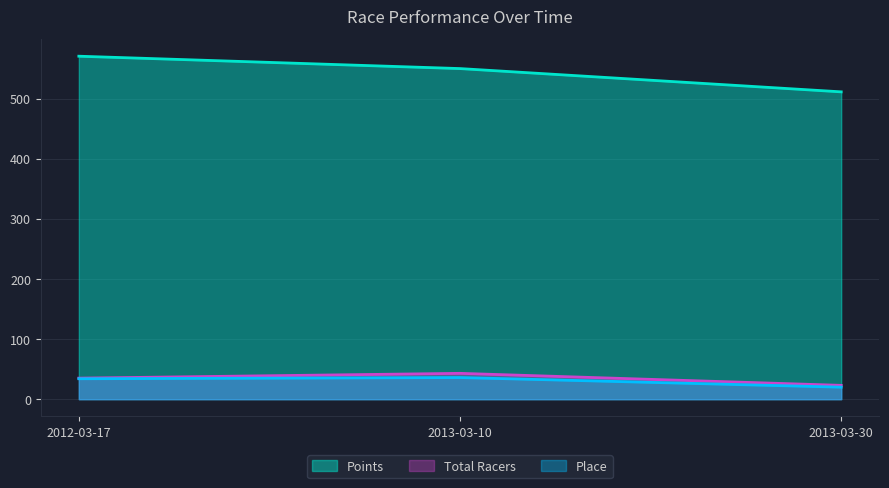

Which series has the widest spread of values?

Points